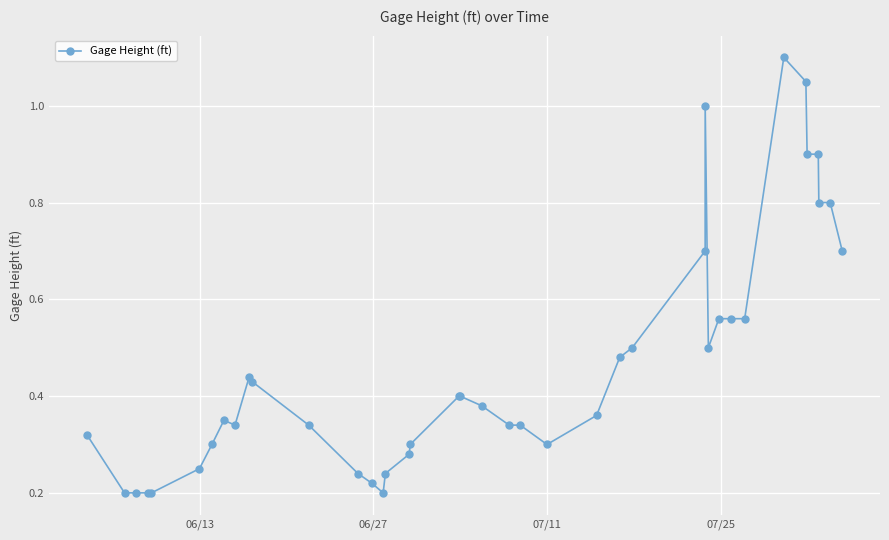

What is the sum of all values?

18.7